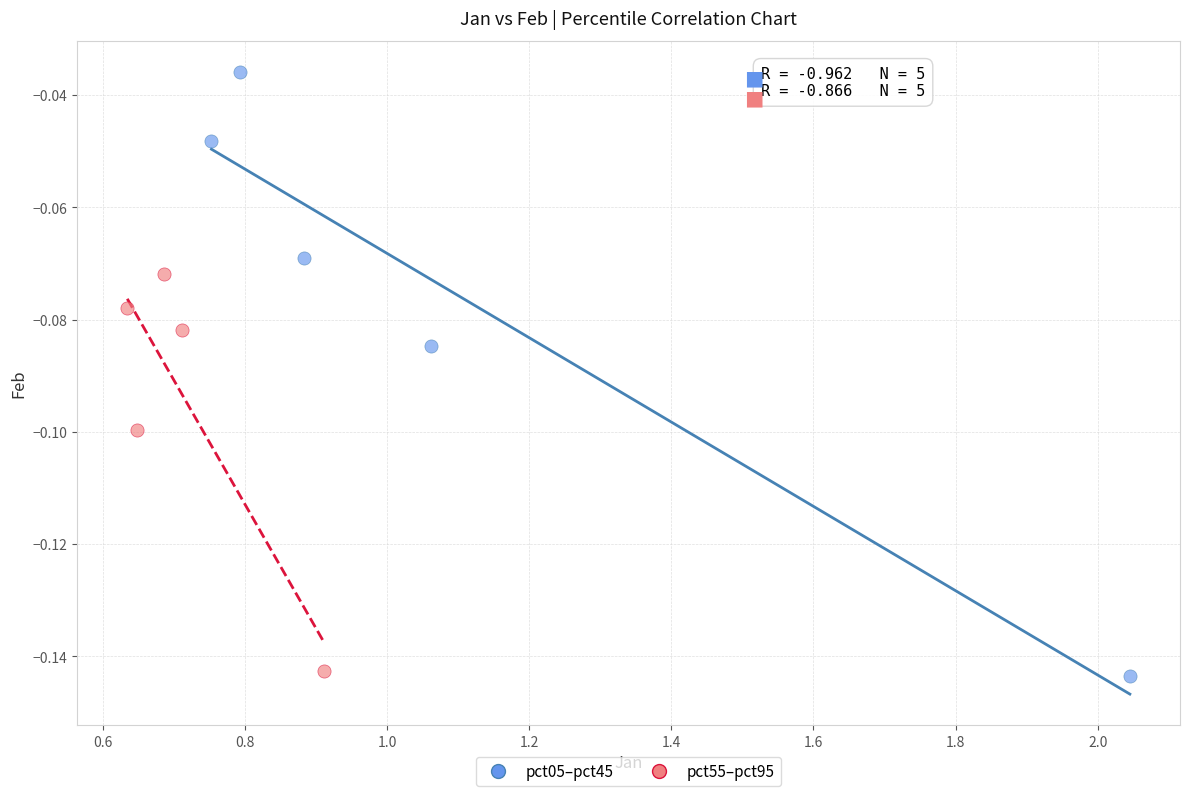

Which series reaches the maximum Y coordinate?

pct05–pct45